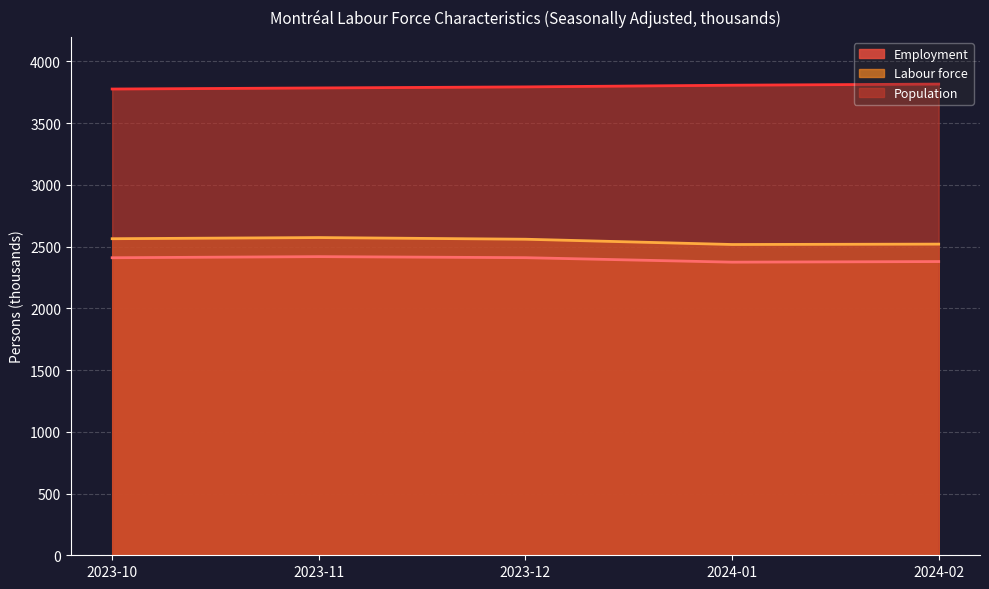

How many data points in Employment are less than 2409?

2